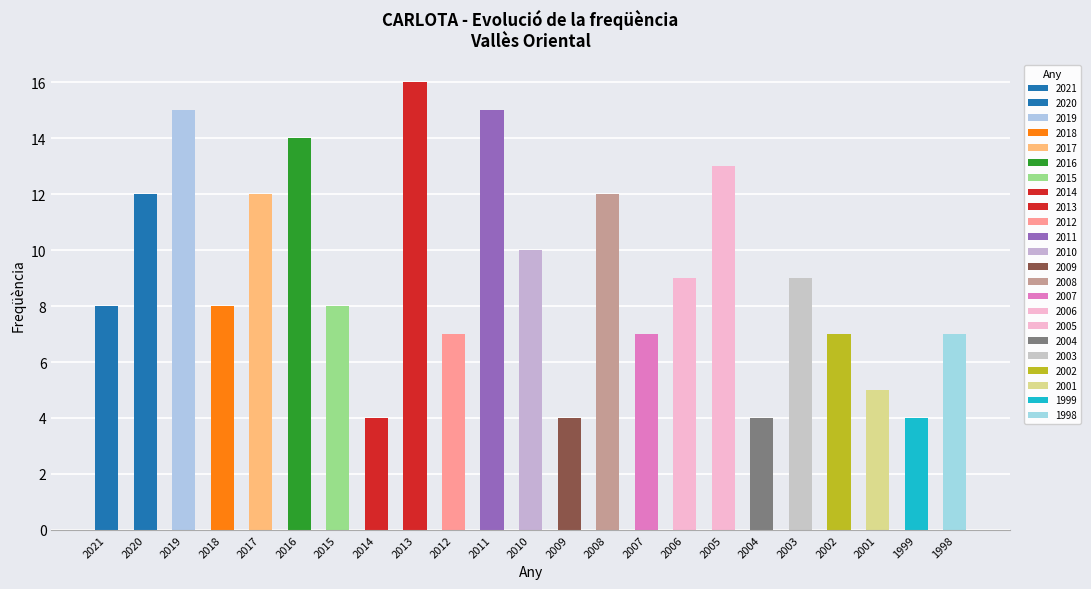

What is the change in value from 2003 to 1998?

-2